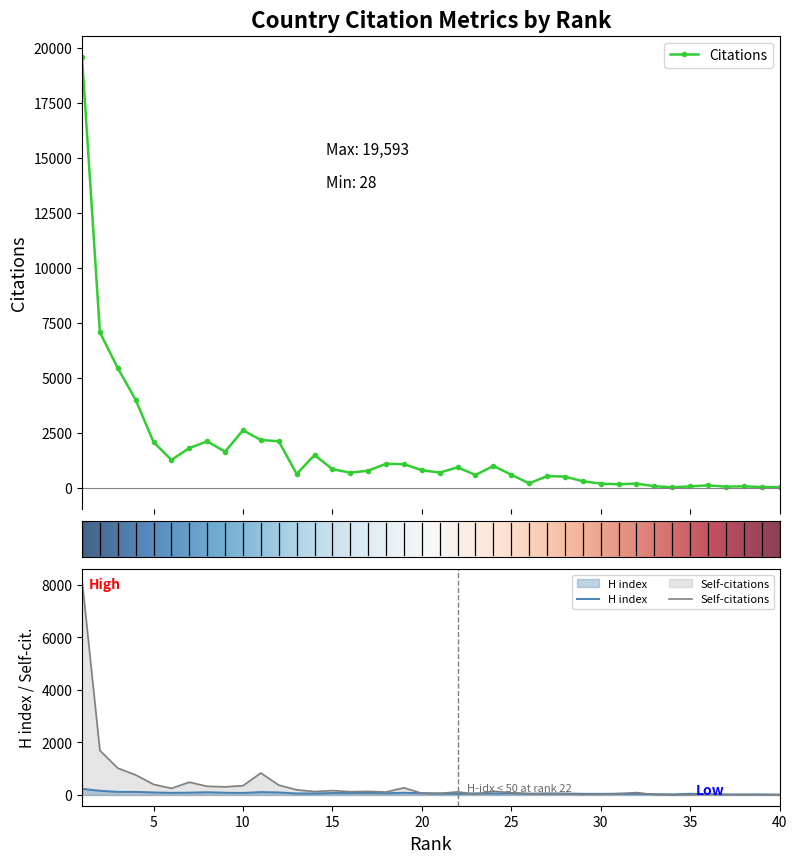

Is this an area chart (filled region under the line)?

No